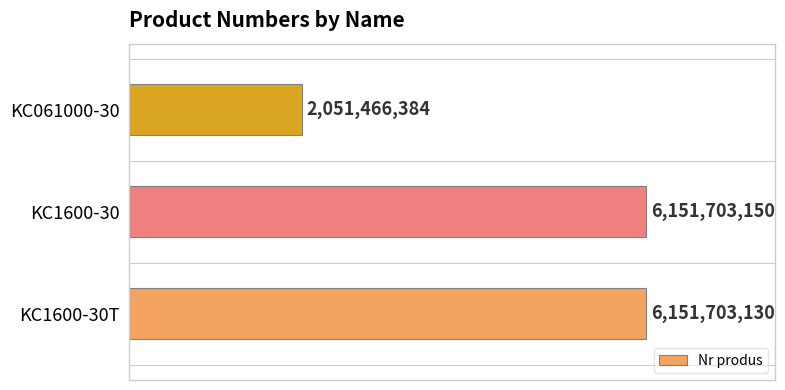

Where is the data nearest to the value 4101584767?

KC1600-30T